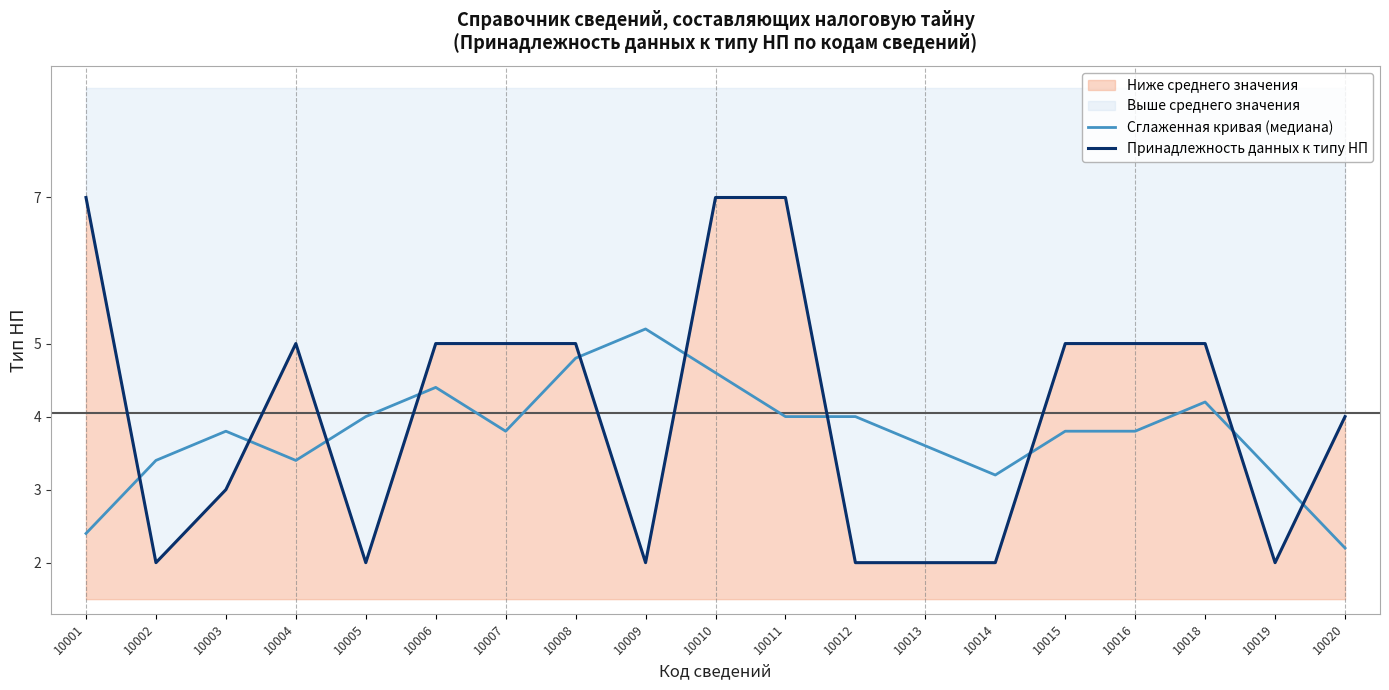

What is the value of the Сглаженная кривая (медиана) point at the 6th from the left?

4.4